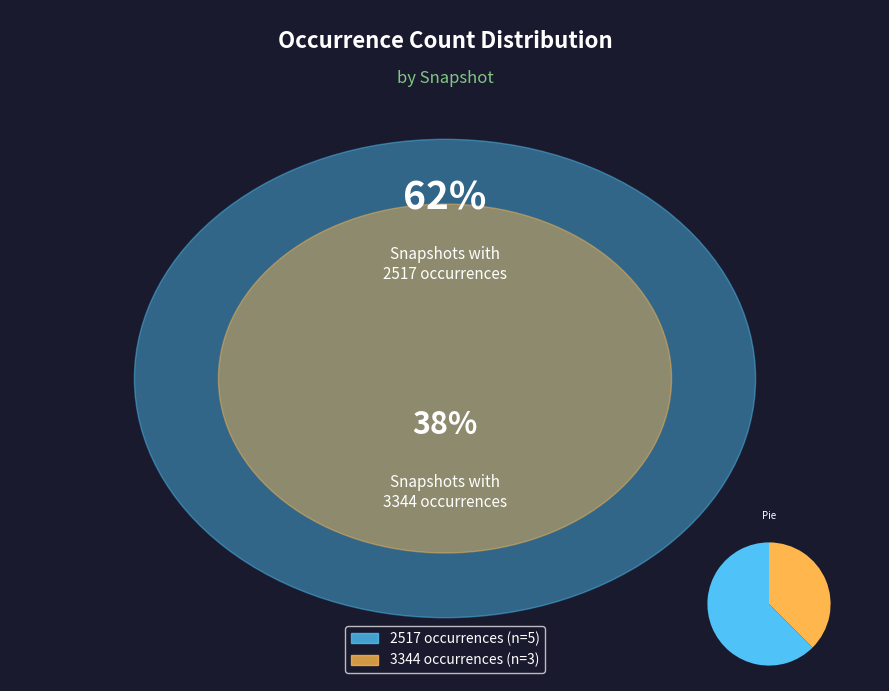

Is there any slice that represents more than half of the pie?

Yes